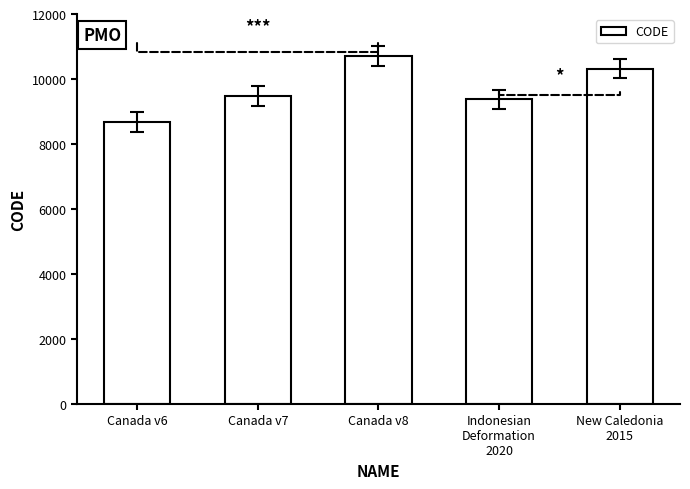

What is the change in value from Canada v7 to New Caledonia
2015?

+840